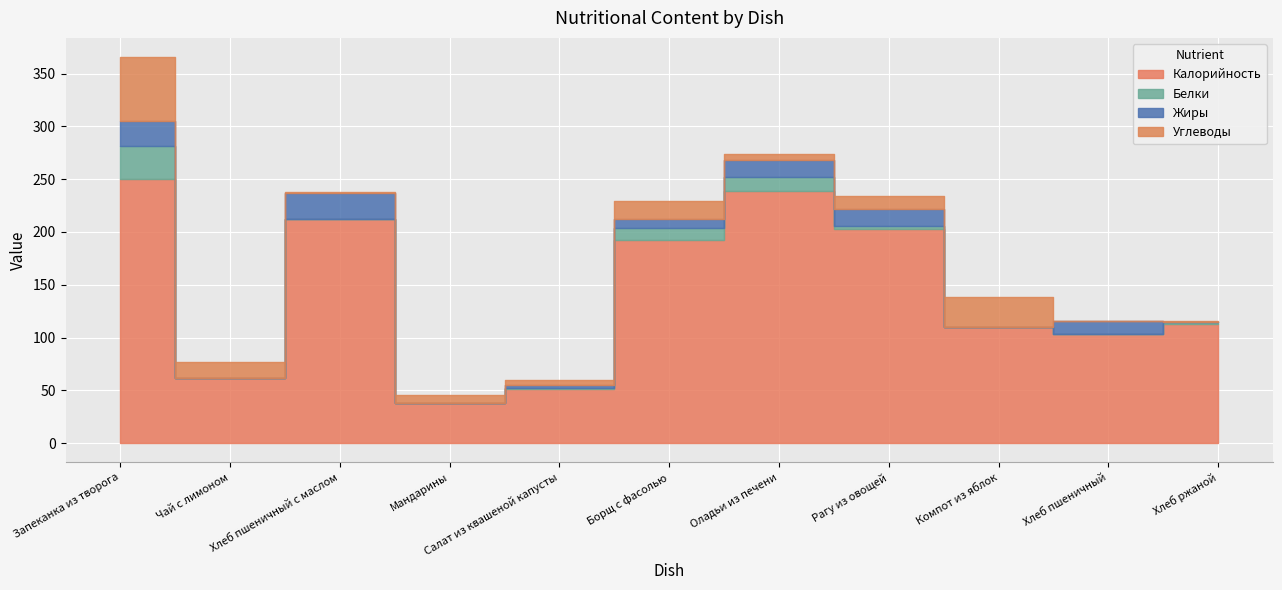

What is the difference between the maximum and second lowest values in the Белки series?

31.0